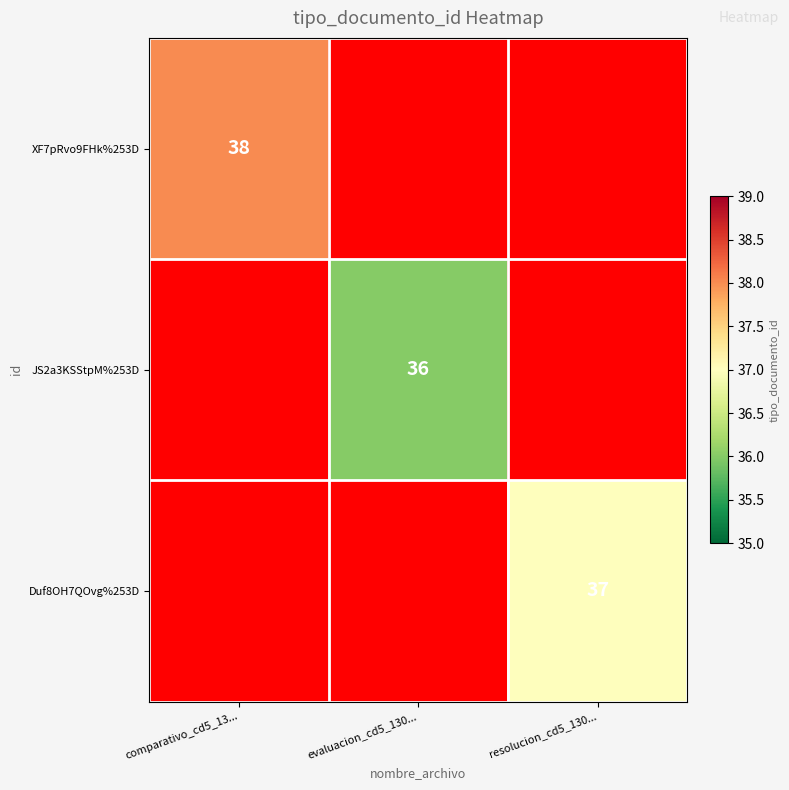

Which label corresponds to the smallest value in the chart?

evaluacion_cd5_130...